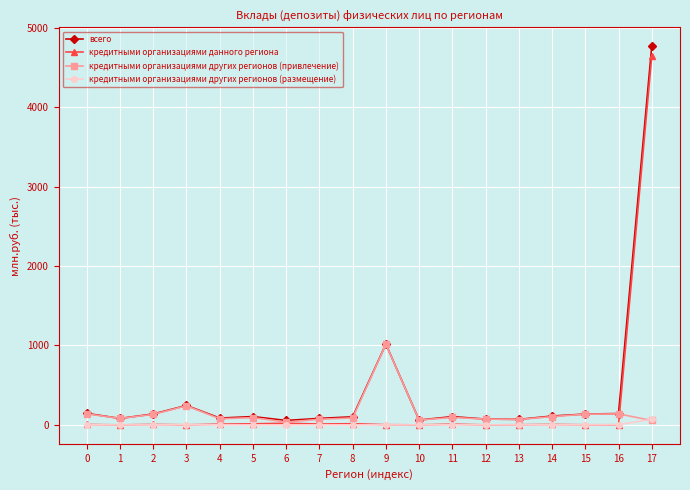

List the series in order of their overall mean, lowest first.

кредитными организациями других регионов (размещение), кредитными организациями других регионов (привлечение), кредитными организациями данного региона, всего